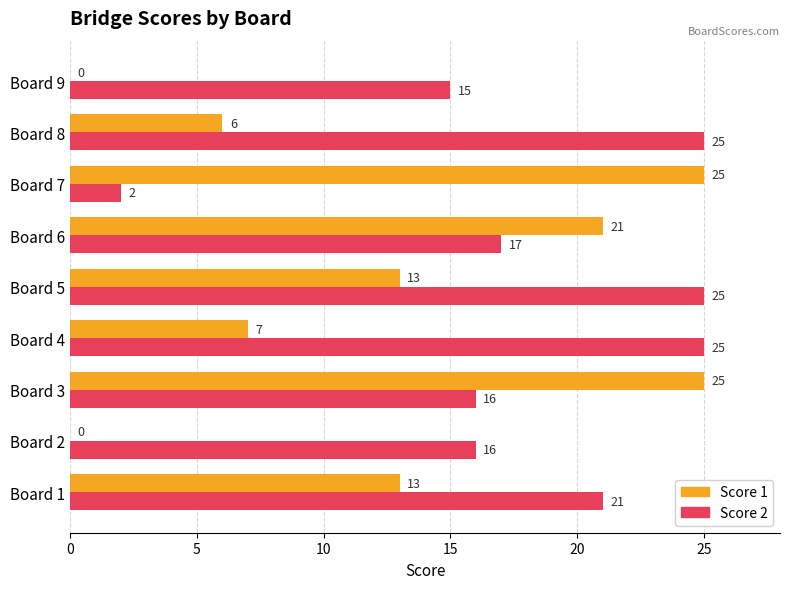

Between Board 5 and Board 7, which series saw the biggest shift?

Score 2